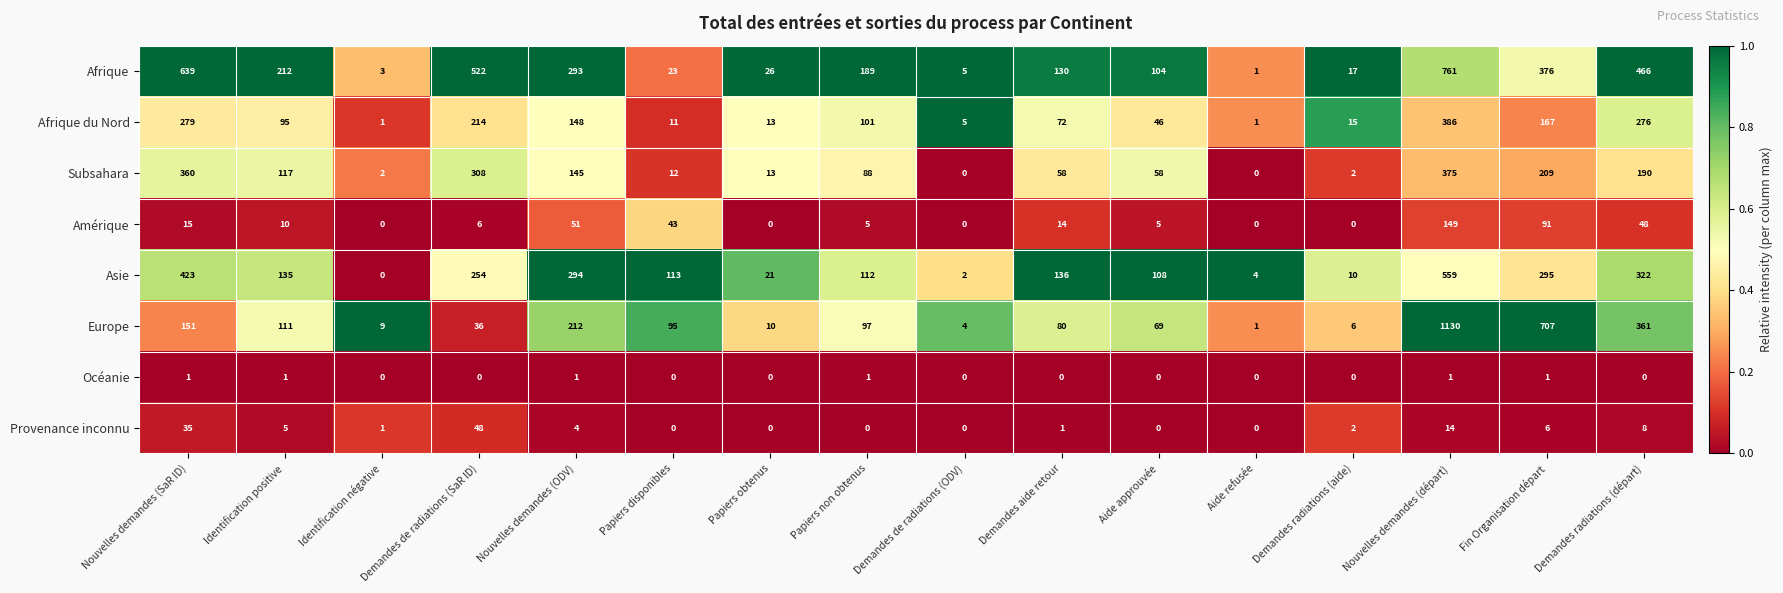

What is the average value of the Amérique series?

27